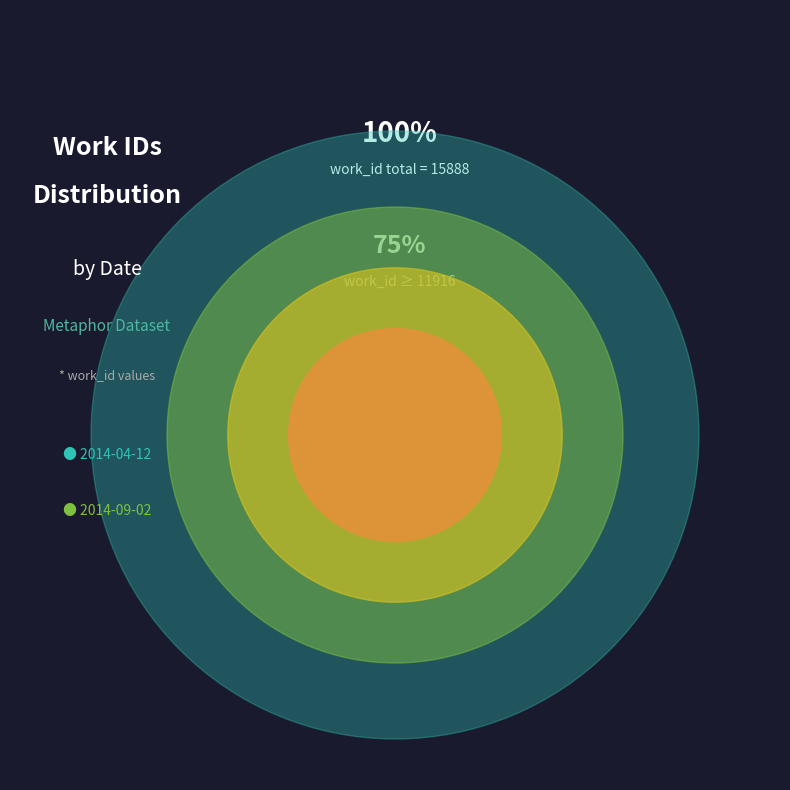

To the nearest percent, what percentage of the pie is 2014-09-02?

51%